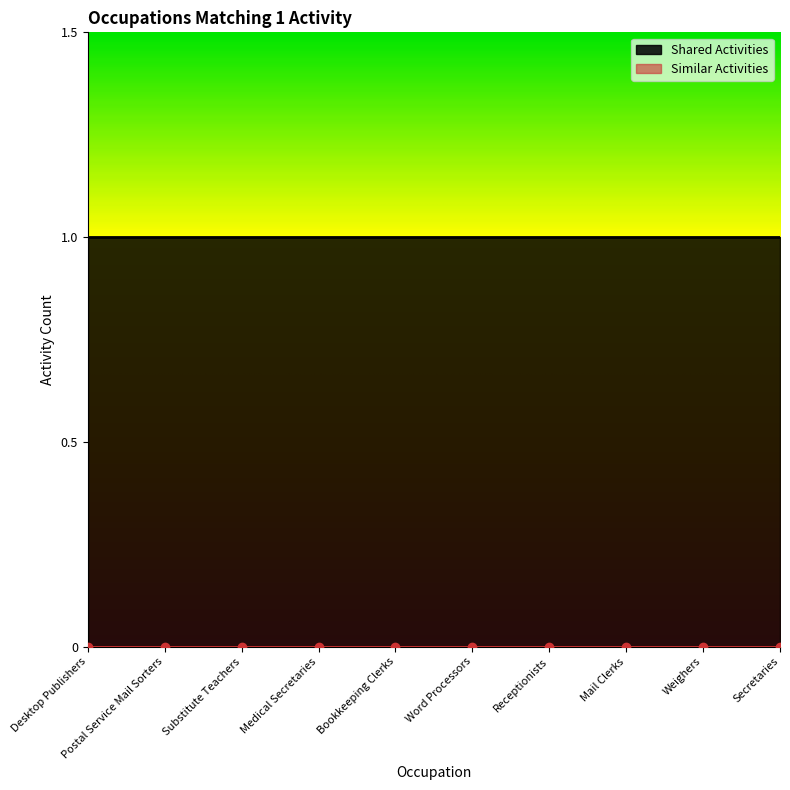

What is the difference between the highest and lowest values at Substitute Teachers?

1